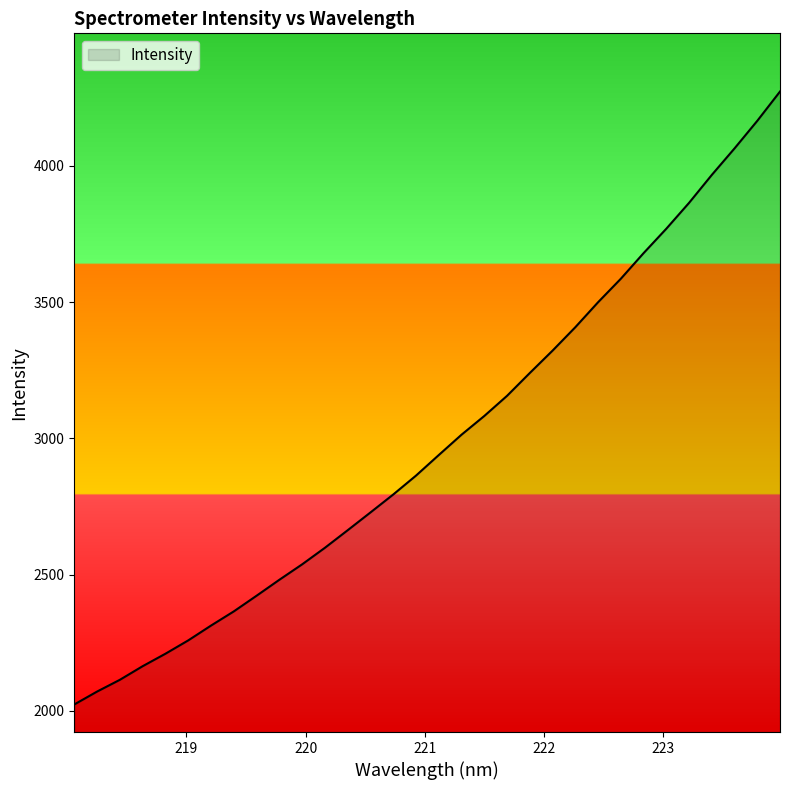

How many distinct data groups are displayed?

1